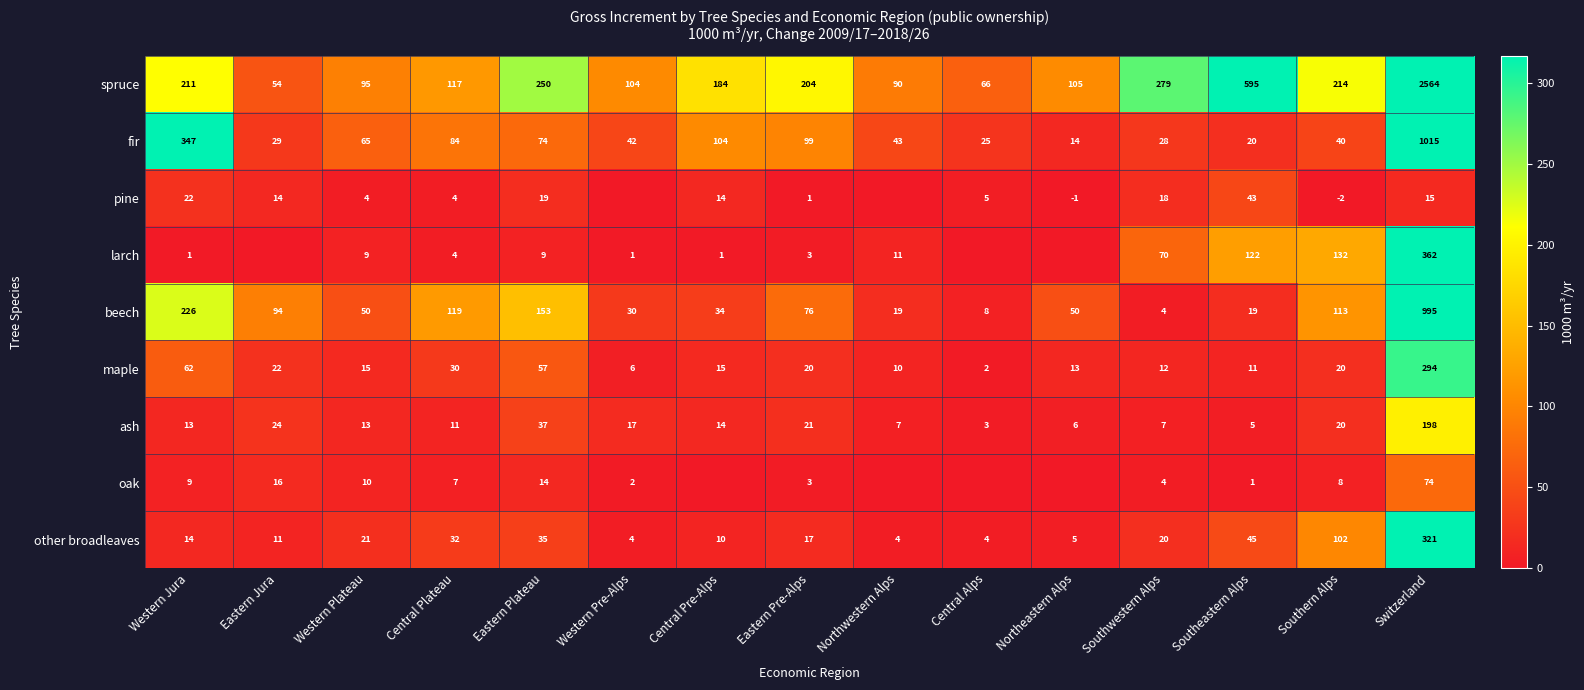

How many distinct data groups are displayed?

9